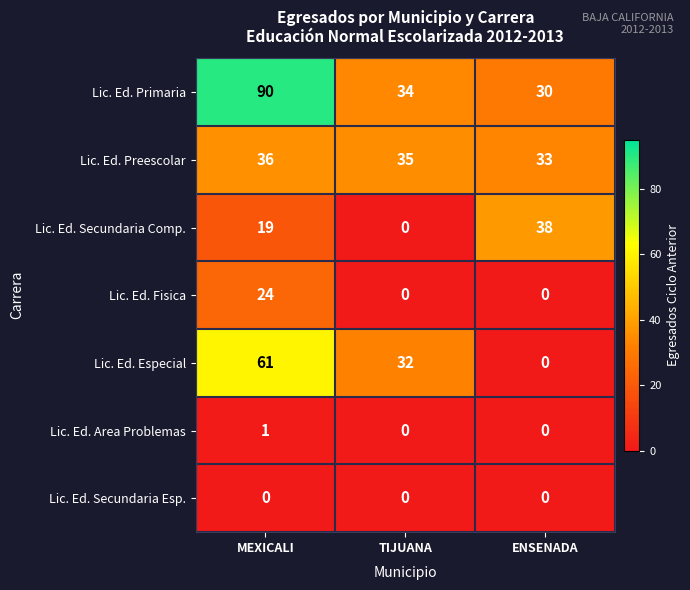

Reading left to right, list all the values displayed in this chart.

Lic. Ed. Primaria: 90	34	30
Lic. Ed. Preescolar: 36	35	33
Lic. Ed. Secundaria Comp.: 19	0	38
Lic. Ed. Fisica: 24	0	0
Lic. Ed. Especial: 61	32	0
Lic. Ed. Area Problemas: 1	0	0
Lic. Ed. Secundaria Esp.: 0	0	0